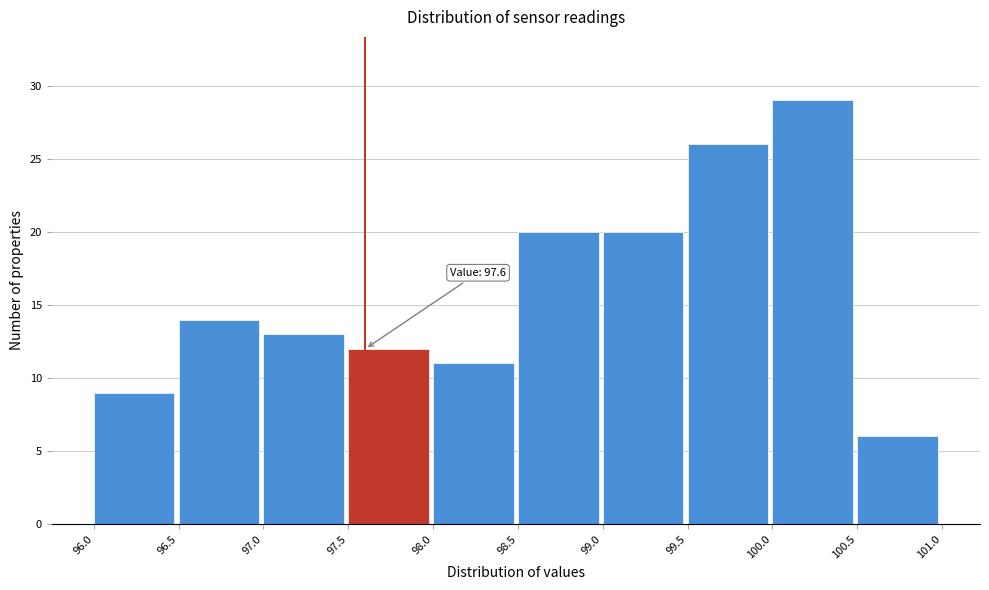

Which range on the x-axis has the tallest bar?

100.0 to 100.5